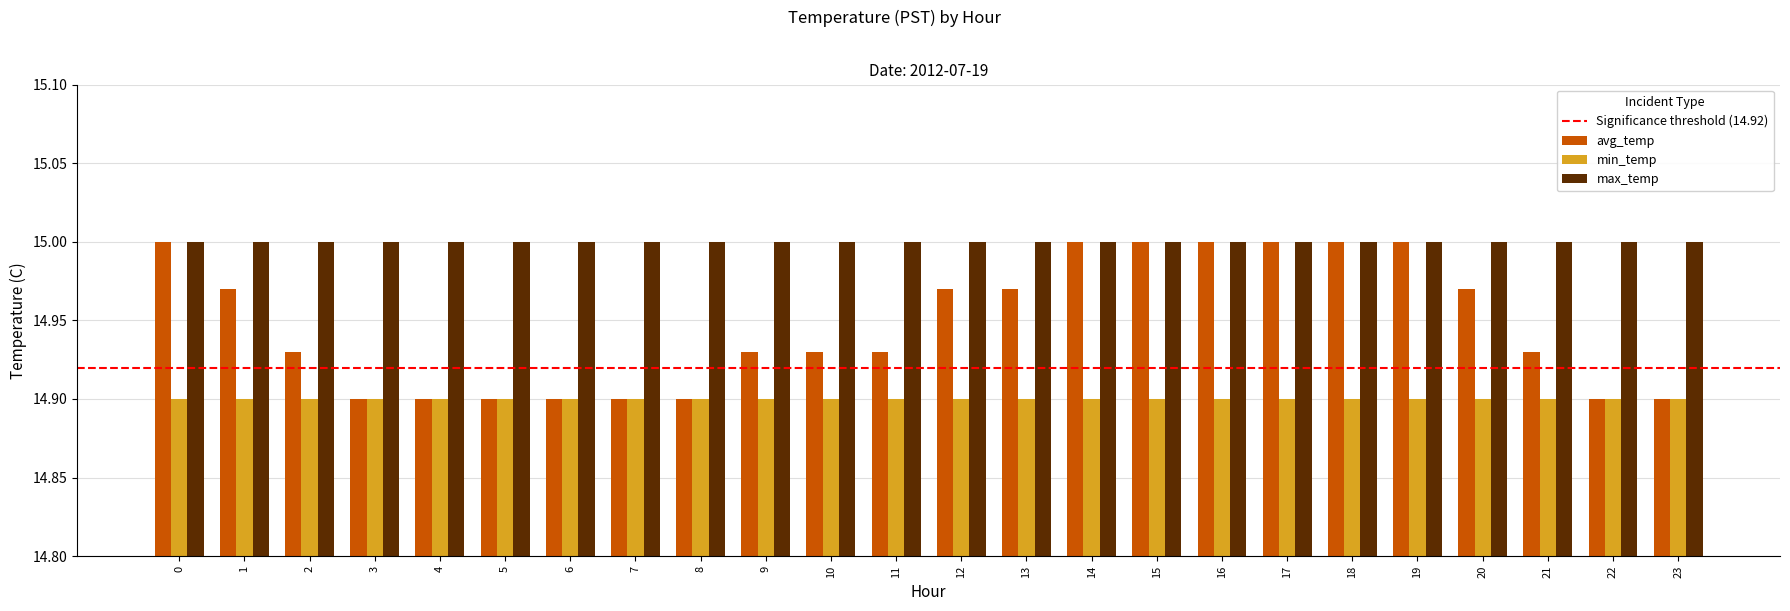

The value of max_temp at 19 is 15.0. True or false?

True